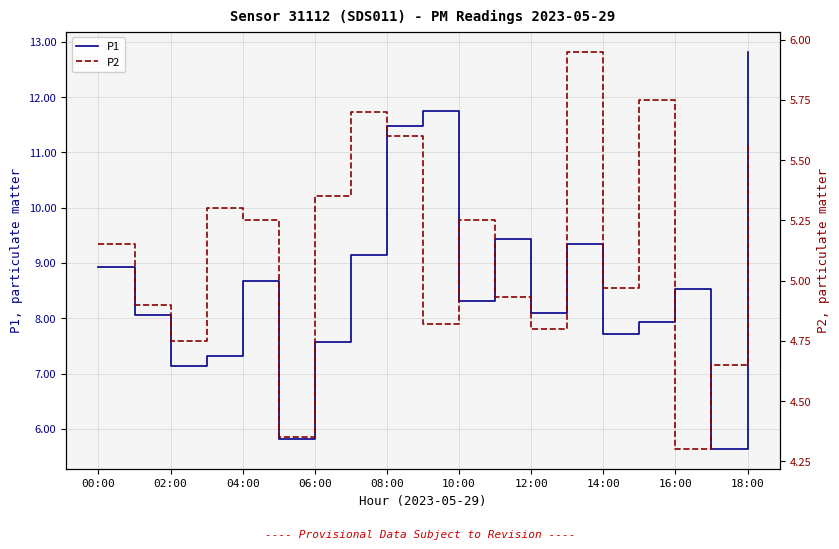

The value of P1 at 14:00 is 7.7. True or false?

True